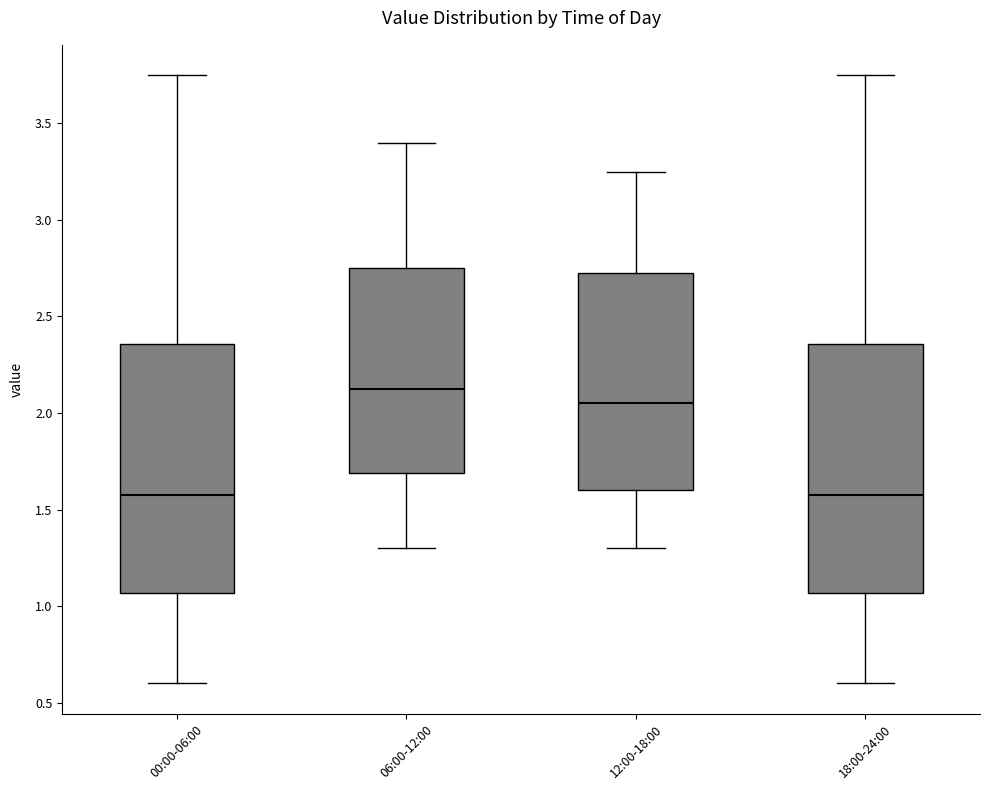

Reading left to right, read every box against the y-axis: the position of its median line, the range the box covers, and the ends of its whiskers. The values are not printed on the chart, so give them approximately, as read against the axis.

00:00-06:00: median 1.60, box 1.05 to 2.35, whiskers 0.60 to 3.75
06:00-12:00: median 2.15, box 1.70 to 2.75, whiskers 1.30 to 3.40
12:00-18:00: median 2.05, box 1.60 to 2.75, whiskers 1.30 to 3.25
18:00-24:00: median 1.60, box 1.05 to 2.35, whiskers 0.60 to 3.75